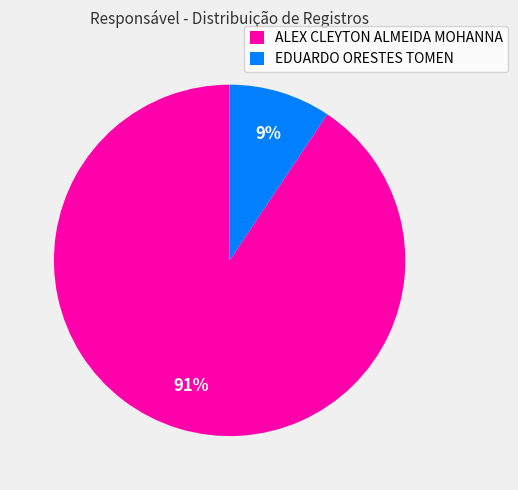

Is it true that ALEX CLEYTON ALMEIDA MOHANNA is 99% of the pie?

False